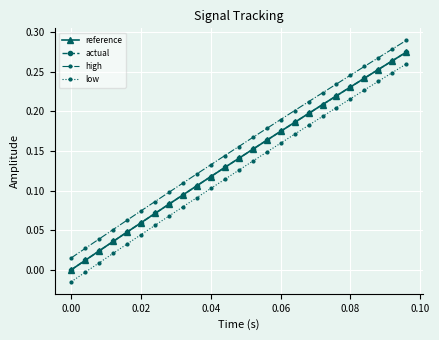

Which series has the largest total across all categories?

high